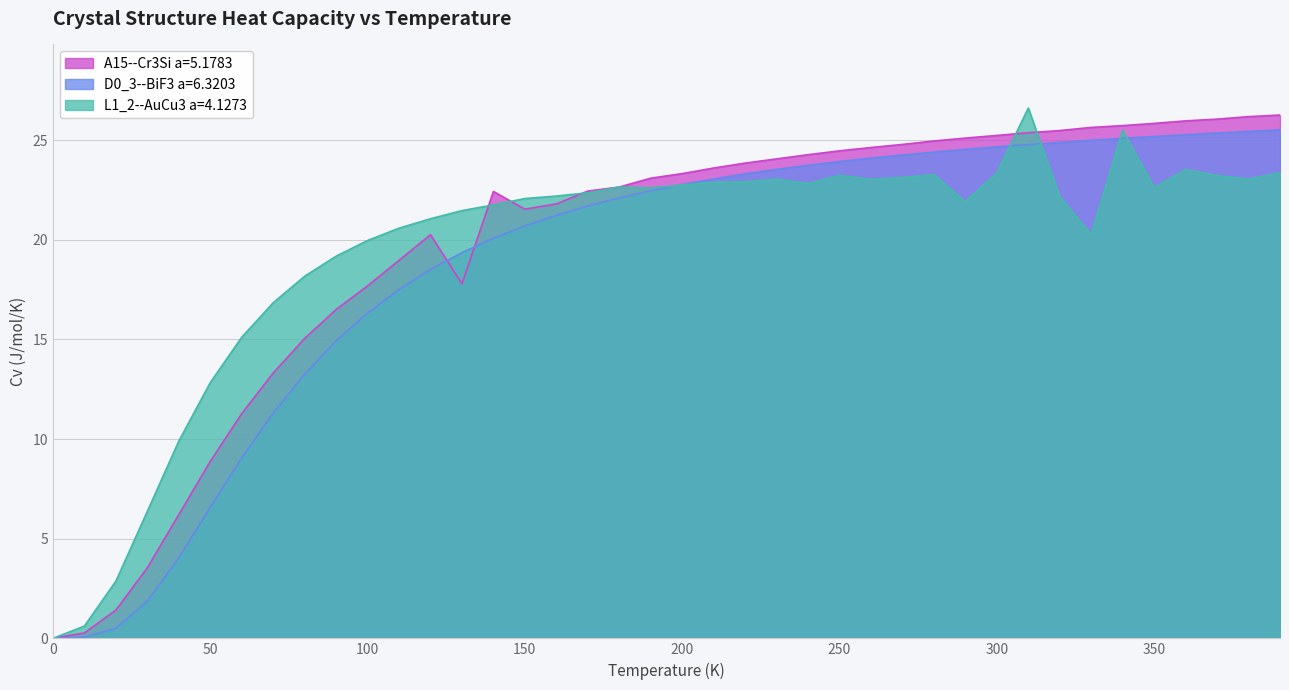

List the series in order of their peak value, highest first.

L1_2--AuCu3 a=4.1273, A15--Cr3Si a=5.1783, D0_3--BiF3 a=6.3203